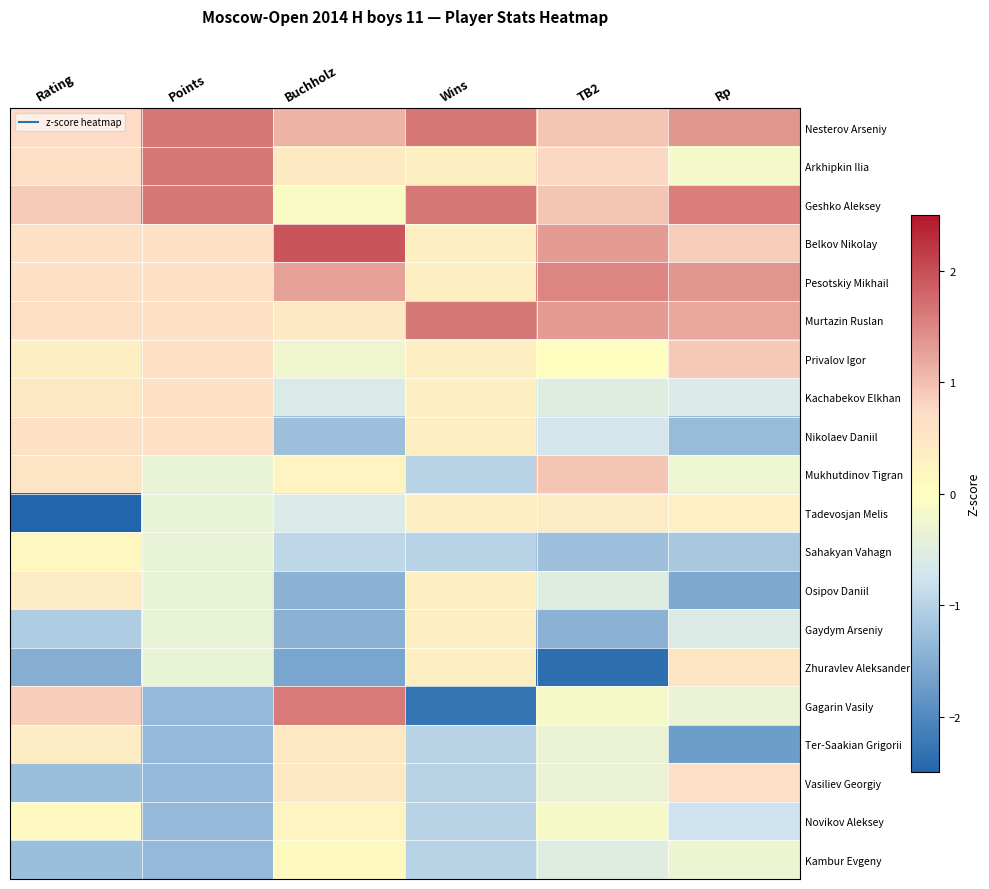

At which category is the sum across all series the highest?

TB2